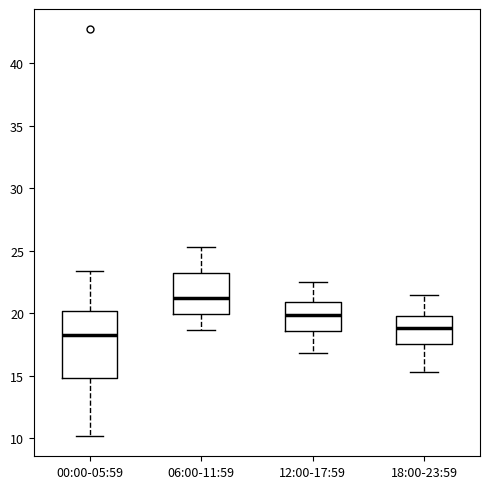

Comparing the boxes themselves (not the whiskers), which one is the tallest?

00:00-05:59